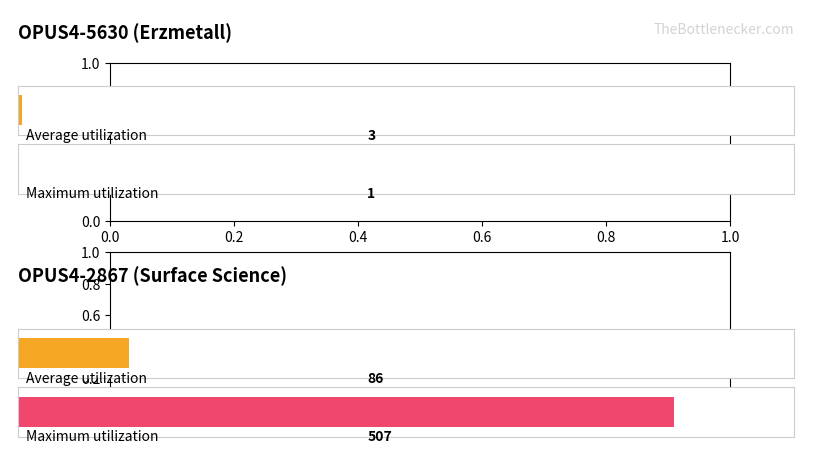

What are all the series names shown in the legend?

Average utilization, Maximum utilization